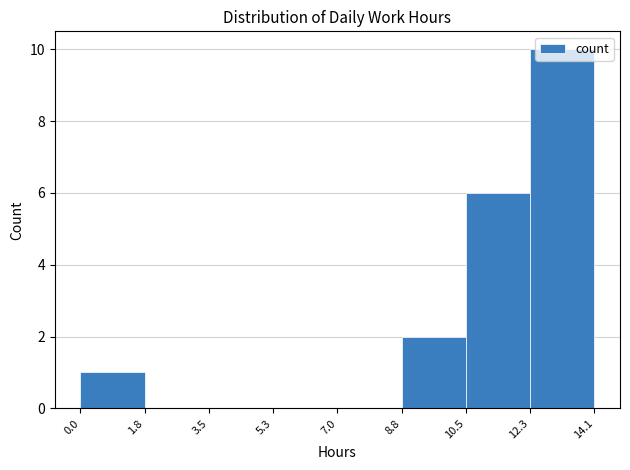

Reading left to right, list every bar in this chart as the range it spans on the x-axis followed by its height. The values are not printed on the chart, so give them approximately, as read against the axis.

0.0 to 1.8: 1
1.8 to 3.5: 0
3.5 to 5.3: 0
5.3 to 7.0: 0
7.0 to 8.8: 0
8.8 to 10.5: 2
10.5 to 12.3: 6
12.3 to 14.1: 10